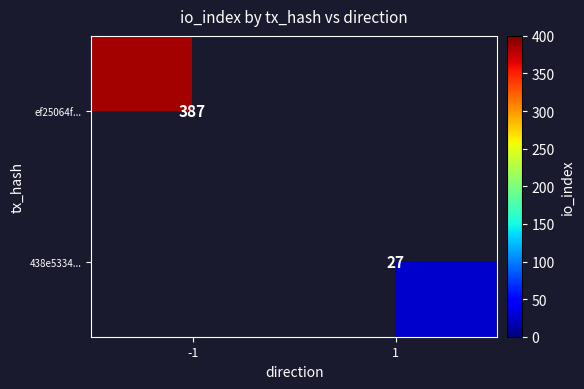

How many distinct data groups are displayed?

2